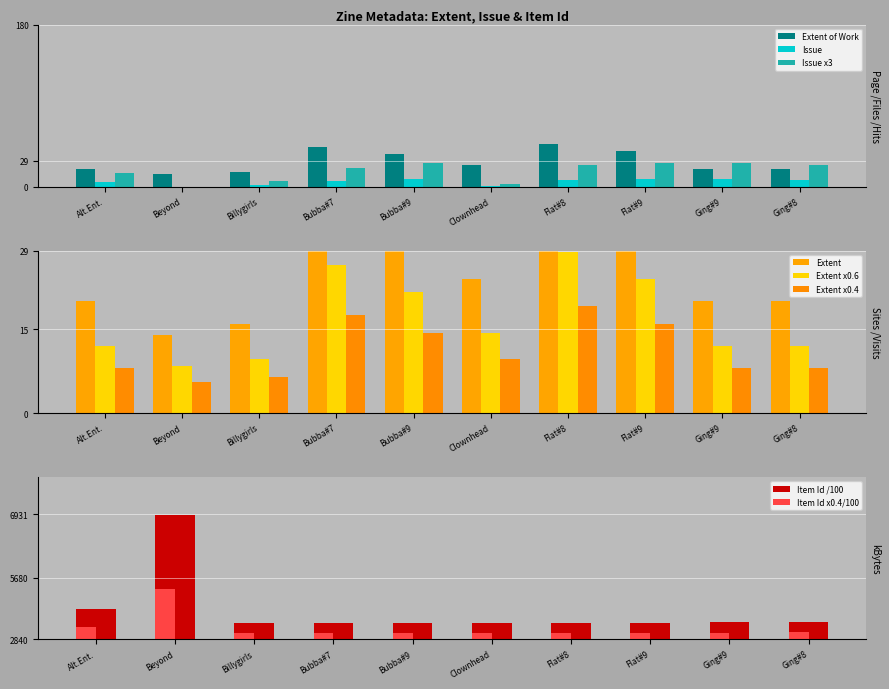

What is the label of the 8th bar from the right?

Billygirls